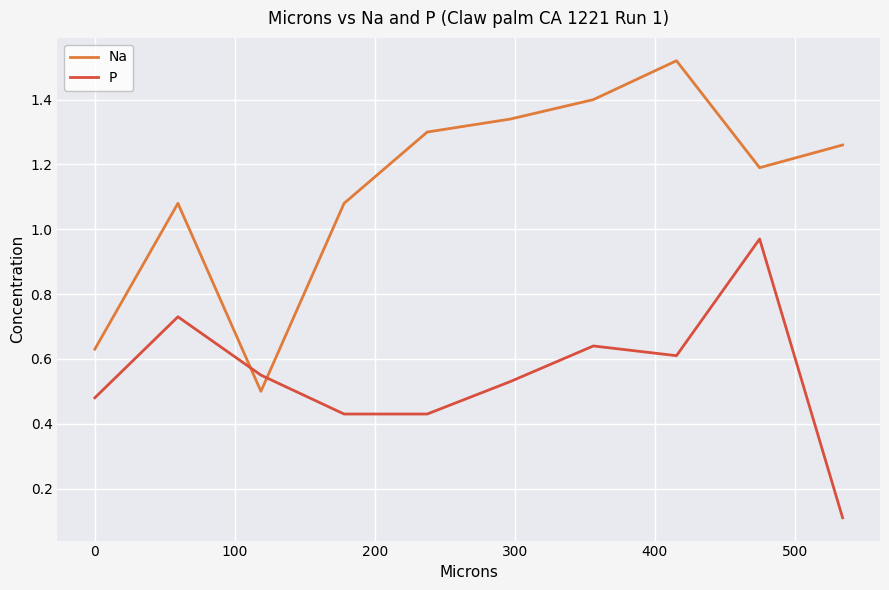

How many times do P and Na cross each other?

2